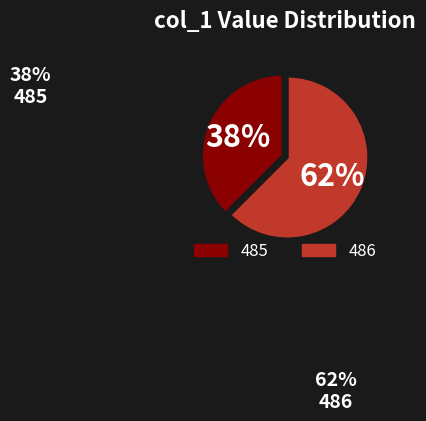

To the nearest percent, what is the combined percentage of 486 and 485?

100%